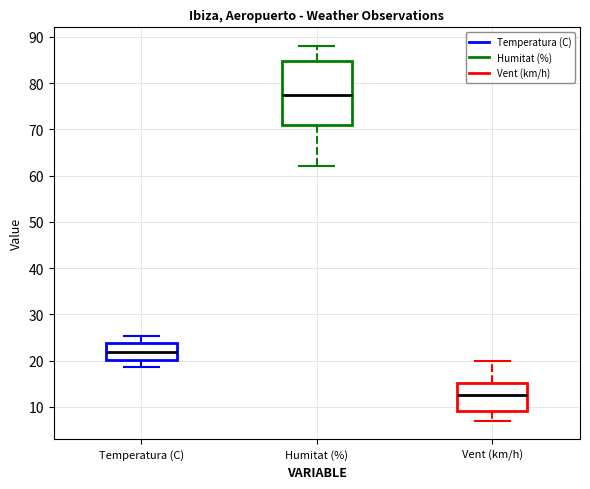

Reading left to right, read every box against the y-axis: the position of its median line, the range the box covers, and the ends of its whiskers. The values are not printed on the chart, so give them approximately, as read against the axis.

Temperatura (C): median 22, box 20 to 24, whiskers 19 to 25
Humitat (%): median 78, box 71 to 85, whiskers 62 to 88
Vent (km/h): median 13, box 9 to 15, whiskers 7 to 20